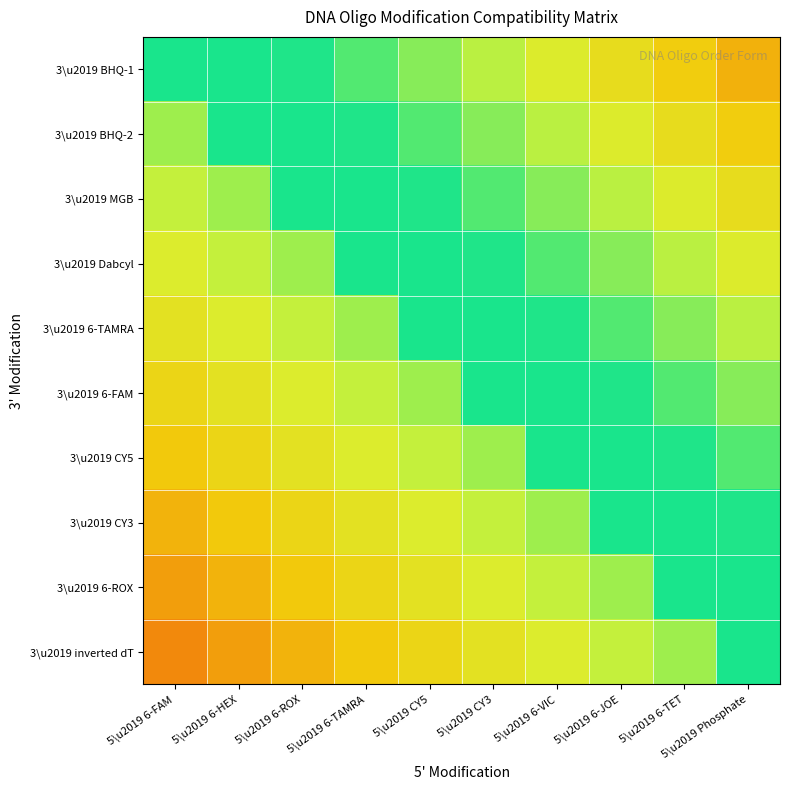

Reading right to left, what are all the values shown in this chart?

3\u2019 BHQ-1: 5\u2019 Phosphate=0.4	5\u2019 6-TET=0.5	5\u2019 6-JOE=0.6	5\u2019 6-VIC=0.7	5\u2019 CY3=0.7	5\u2019 CY5=0.8	5\u2019 6-TAMRA=0.9	5\u2019 6-ROX=1.0	5\u2019 6-HEX=1.0	5\u2019 6-FAM=1.0
3\u2019 BHQ-2: 5\u2019 Phosphate=0.5	5\u2019 6-TET=0.6	5\u2019 6-JOE=0.7	5\u2019 6-VIC=0.7	5\u2019 CY3=0.8	5\u2019 CY5=0.9	5\u2019 6-TAMRA=1.0	5\u2019 6-ROX=1.0	5\u2019 6-HEX=1.0	5\u2019 6-FAM=0.8
3\u2019 MGB: 5\u2019 Phosphate=0.6	5\u2019 6-TET=0.7	5\u2019 6-JOE=0.7	5\u2019 6-VIC=0.8	5\u2019 CY3=0.9	5\u2019 CY5=1.0	5\u2019 6-TAMRA=1.0	5\u2019 6-ROX=1.0	5\u2019 6-HEX=0.8	5\u2019 6-FAM=0.7
3\u2019 Dabcyl: 5\u2019 Phosphate=0.7	5\u2019 6-TET=0.7	5\u2019 6-JOE=0.8	5\u2019 6-VIC=0.9	5\u2019 CY3=1.0	5\u2019 CY5=1.0	5\u2019 6-TAMRA=1.0	5\u2019 6-ROX=0.8	5\u2019 6-HEX=0.7	5\u2019 6-FAM=0.7
3\u2019 6-TAMRA: 5\u2019 Phosphate=0.7	5\u2019 6-TET=0.8	5\u2019 6-JOE=0.9	5\u2019 6-VIC=1.0	5\u2019 CY3=1.0	5\u2019 CY5=1.0	5\u2019 6-TAMRA=0.8	5\u2019 6-ROX=0.7	5\u2019 6-HEX=0.7	5\u2019 6-FAM=0.6
3\u2019 6-FAM: 5\u2019 Phosphate=0.8	5\u2019 6-TET=0.9	5\u2019 6-JOE=1.0	5\u2019 6-VIC=1.0	5\u2019 CY3=1.0	5\u2019 CY5=0.8	5\u2019 6-TAMRA=0.7	5\u2019 6-ROX=0.7	5\u2019 6-HEX=0.6	5\u2019 6-FAM=0.6
3\u2019 CY5: 5\u2019 Phosphate=0.9	5\u2019 6-TET=1.0	5\u2019 6-JOE=1.0	5\u2019 6-VIC=1.0	5\u2019 CY3=0.8	5\u2019 CY5=0.7	5\u2019 6-TAMRA=0.7	5\u2019 6-ROX=0.6	5\u2019 6-HEX=0.6	5\u2019 6-FAM=0.5
3\u2019 CY3: 5\u2019 Phosphate=1.0	5\u2019 6-TET=1.0	5\u2019 6-JOE=1.0	5\u2019 6-VIC=0.8	5\u2019 CY3=0.7	5\u2019 CY5=0.7	5\u2019 6-TAMRA=0.6	5\u2019 6-ROX=0.6	5\u2019 6-HEX=0.5	5\u2019 6-FAM=0.4
3\u2019 6-ROX: 5\u2019 Phosphate=1.0	5\u2019 6-TET=1.0	5\u2019 6-JOE=0.8	5\u2019 6-VIC=0.7	5\u2019 CY3=0.7	5\u2019 CY5=0.6	5\u2019 6-TAMRA=0.6	5\u2019 6-ROX=0.5	5\u2019 6-HEX=0.4	5\u2019 6-FAM=0.4
3\u2019 inverted dT: 5\u2019 Phosphate=1.0	5\u2019 6-TET=0.8	5\u2019 6-JOE=0.7	5\u2019 6-VIC=0.7	5\u2019 CY3=0.6	5\u2019 CY5=0.6	5\u2019 6-TAMRA=0.5	5\u2019 6-ROX=0.4	5\u2019 6-HEX=0.4	5\u2019 6-FAM=0.3